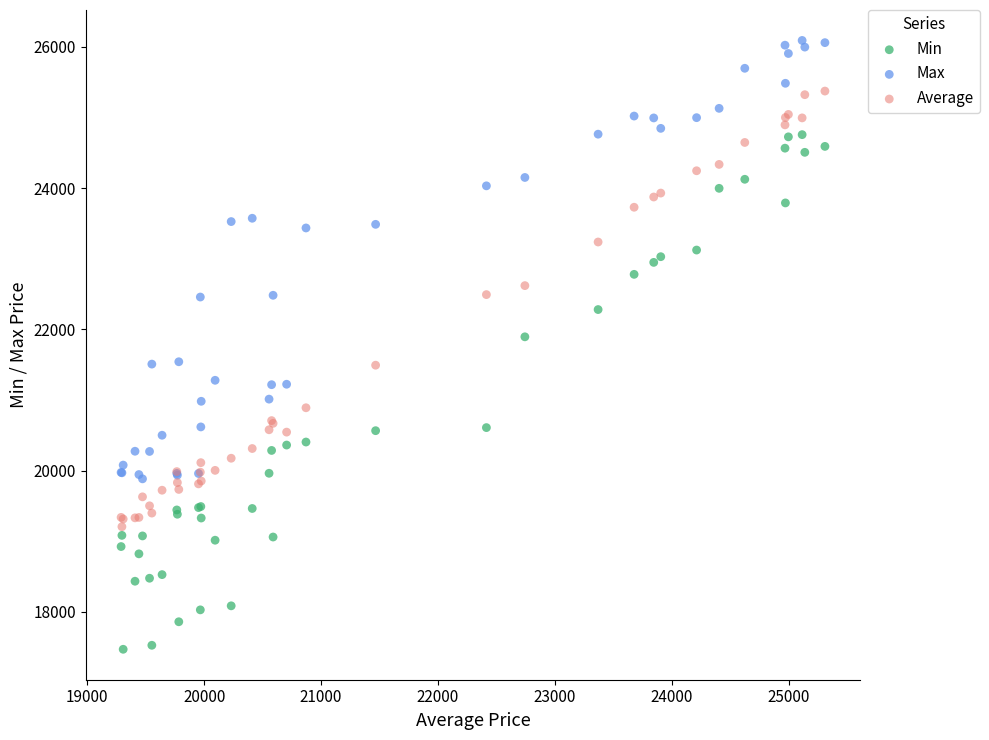

Which series reaches the minimum Y coordinate?

Min